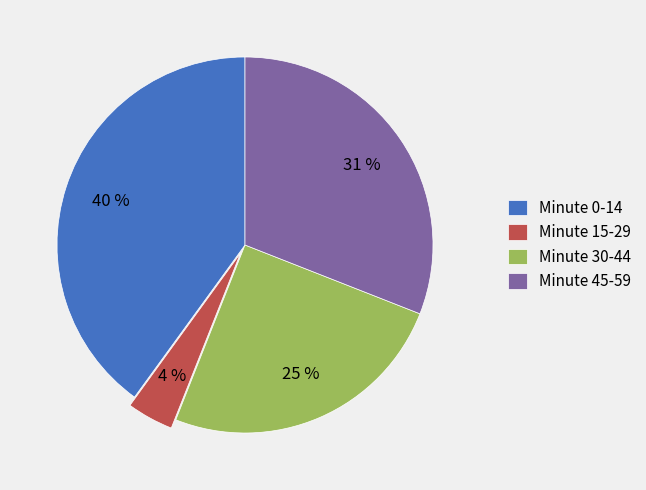

Is it true that Minute 45-59 is 41% of the pie?

False